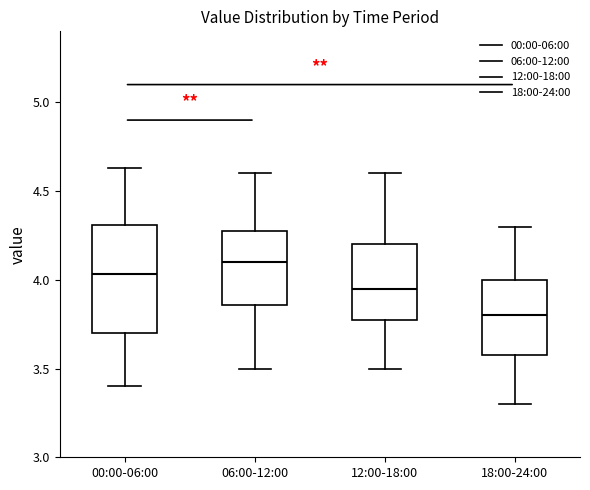

Reading left to right, transcribe this box plot: for each box, give where its median line is, the range the box spans, and where its two whiskers end, as read against the y-axis. The values are not printed on the chart, so give them approximately, as read against the axis.

00:00-06:00: median 4.05, box 3.70 to 4.30, whiskers 3.40 to 4.65
06:00-12:00: median 4.10, box 3.85 to 4.30, whiskers 3.50 to 4.60
12:00-18:00: median 3.95, box 3.80 to 4.20, whiskers 3.50 to 4.60
18:00-24:00: median 3.80, box 3.60 to 4.00, whiskers 3.30 to 4.30